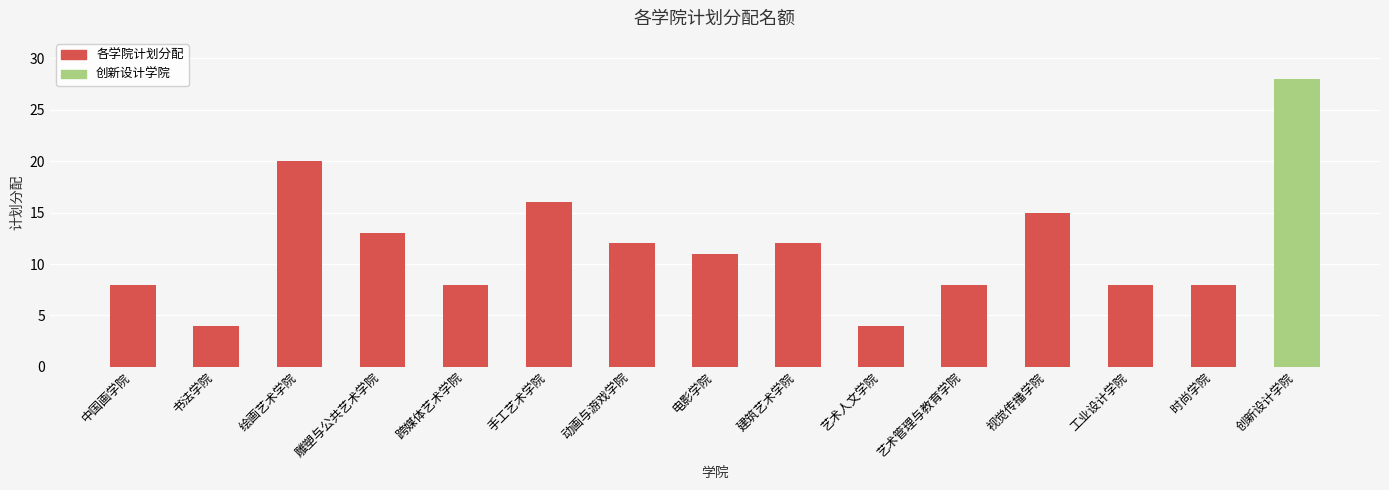

What is the change in value from 中国画学院 to 艺术人文学院?

-4